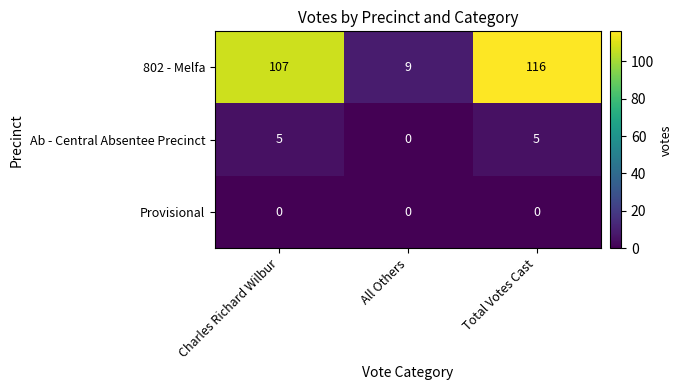

What is the difference between the highest and lowest values at All Others?

9